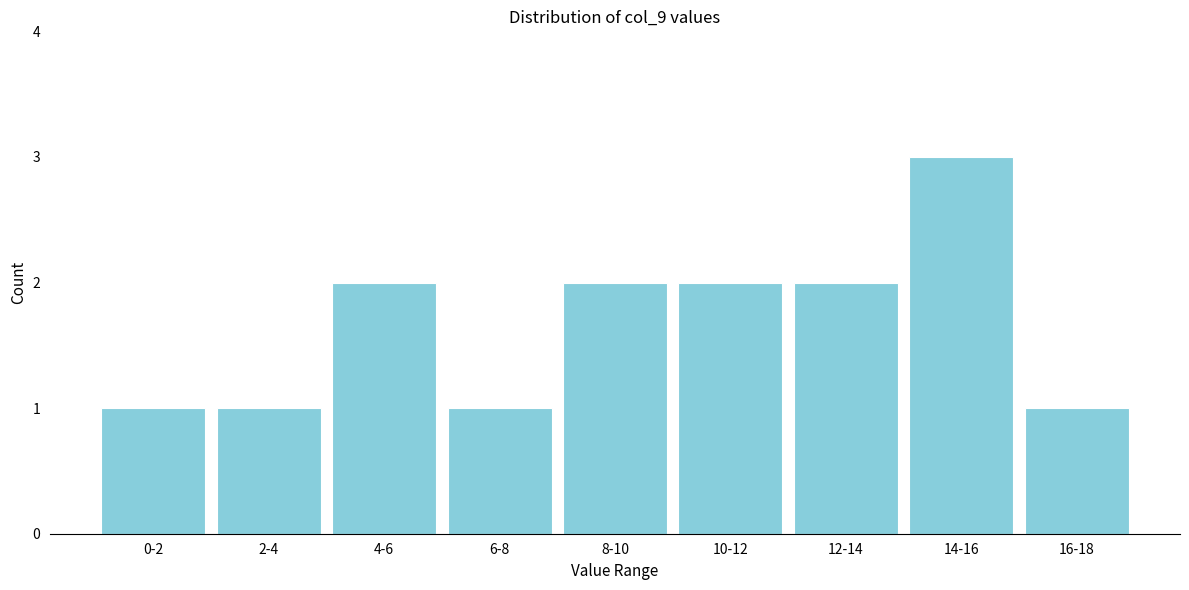

Reading right to left, what are all the values shown in this chart?

16-18=1	14-16=3	12-14=2	10-12=2	8-10=2	6-8=1	4-6=2	2-4=1	0-2=1